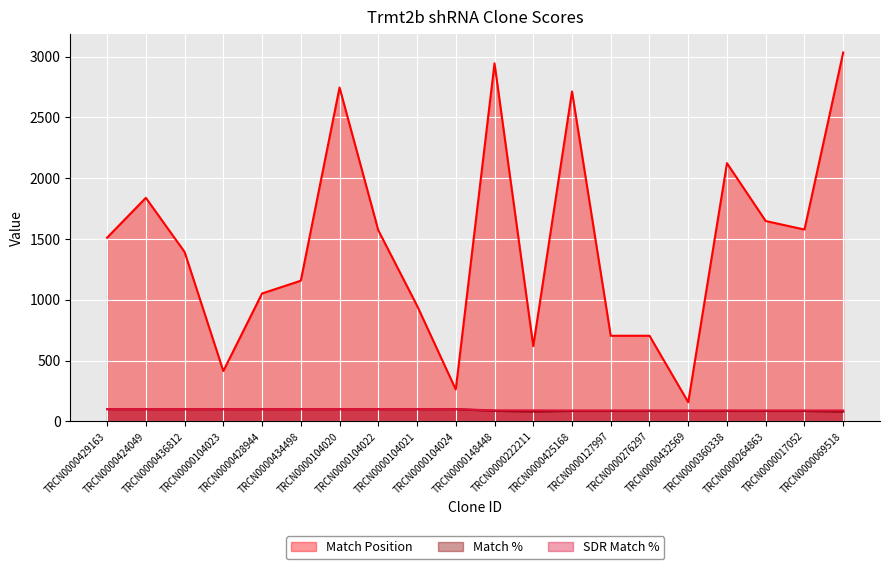

Where is SDR Match % nearest to the value 94?

TRCN0000148448